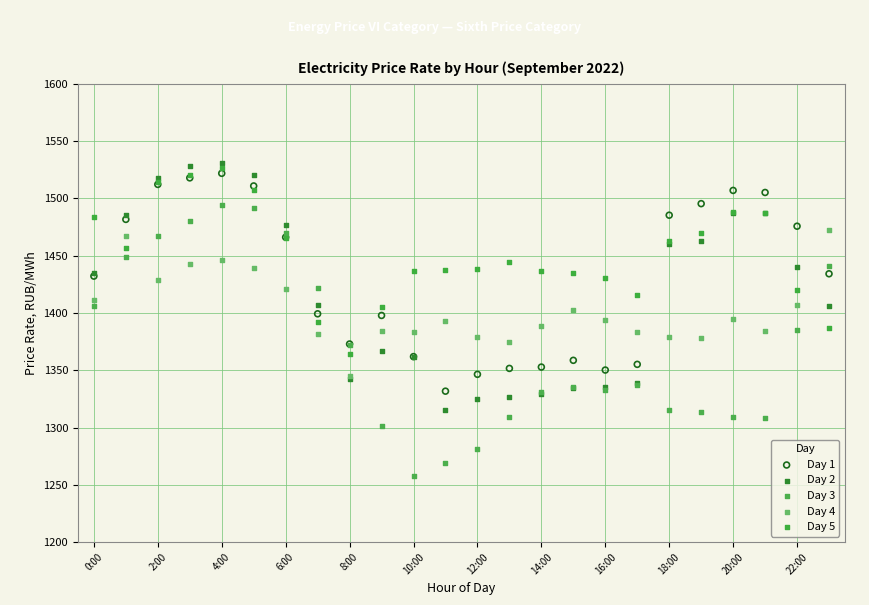

What are all the series names shown in the legend?

Day 1, Day 2, Day 3, Day 4, Day 5